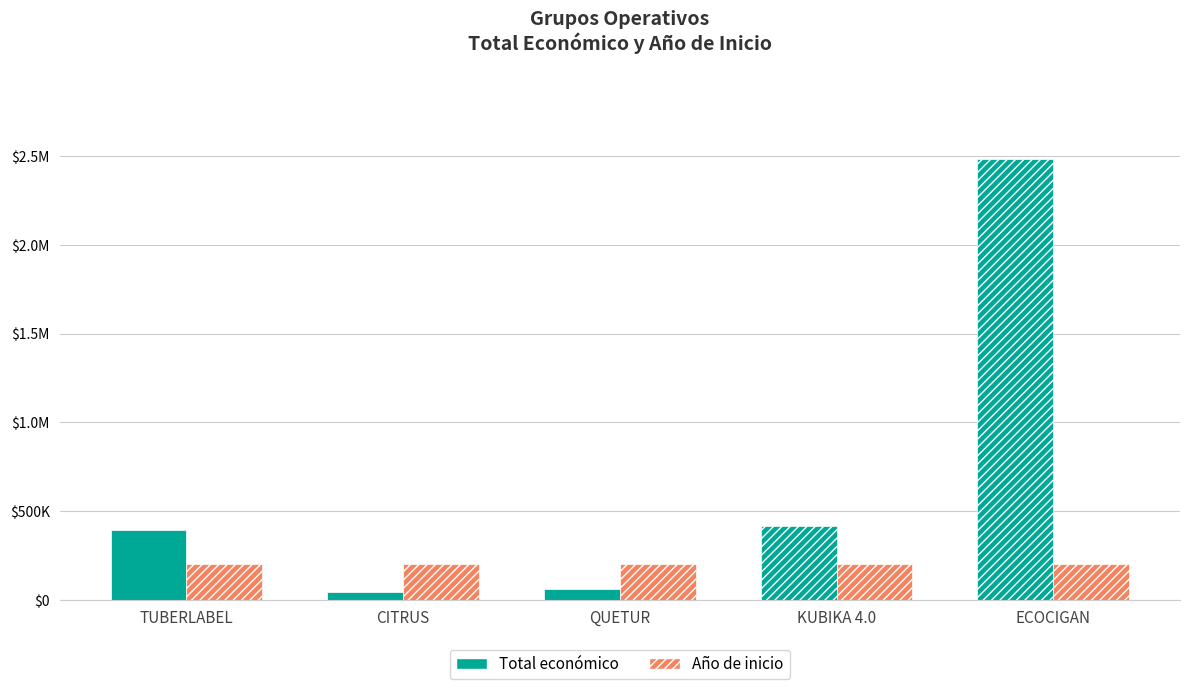

At which category is the sum across all series the highest?

ECOCIGAN